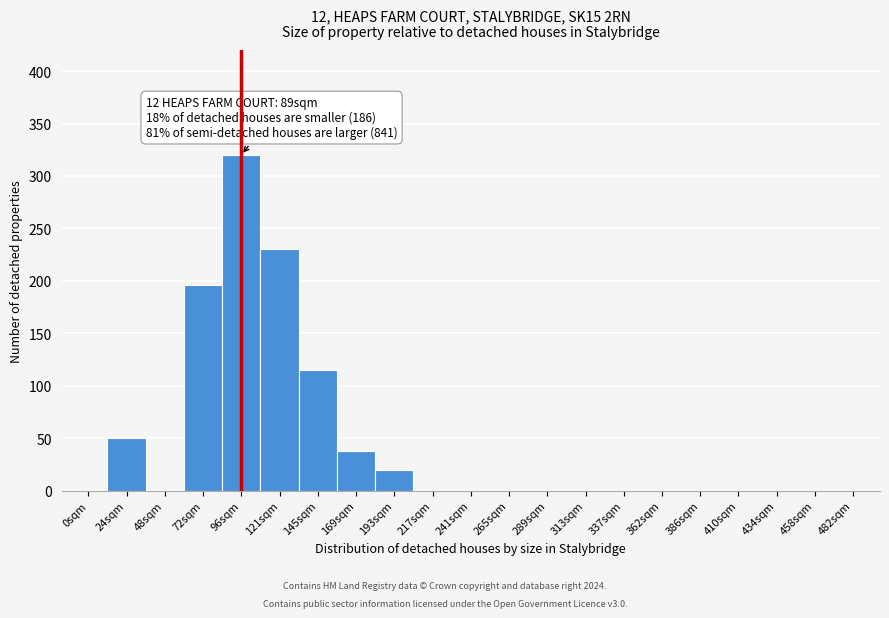

Reading left to right, list all the values displayed in this chart.

0sqm=0	24sqm=50	48sqm=0	72sqm=196	96sqm=320	121sqm=230	145sqm=115	169sqm=38	193sqm=20	217sqm=0	241sqm=0	265sqm=0	289sqm=0	313sqm=0	337sqm=0	362sqm=0	386sqm=0	410sqm=0	434sqm=0	458sqm=0	482sqm=0